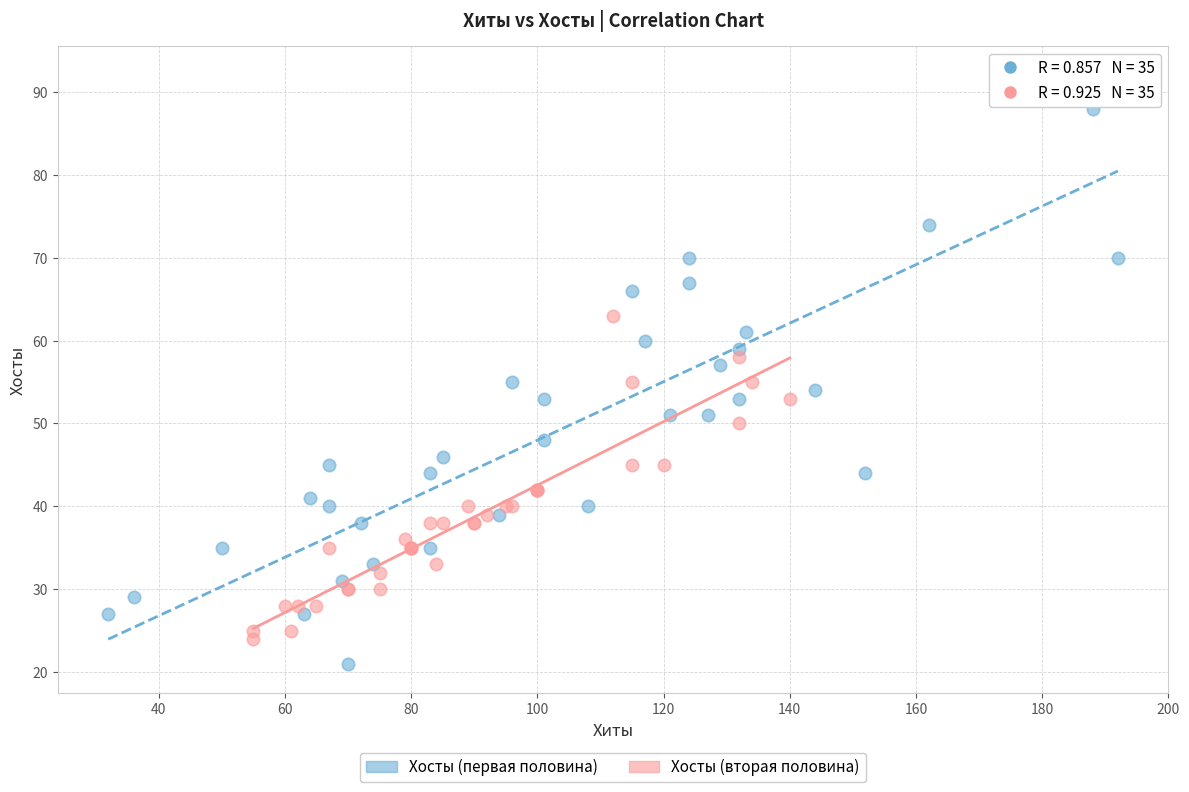

Which series has the widest spread of Y values?

Хосты (первая половина)